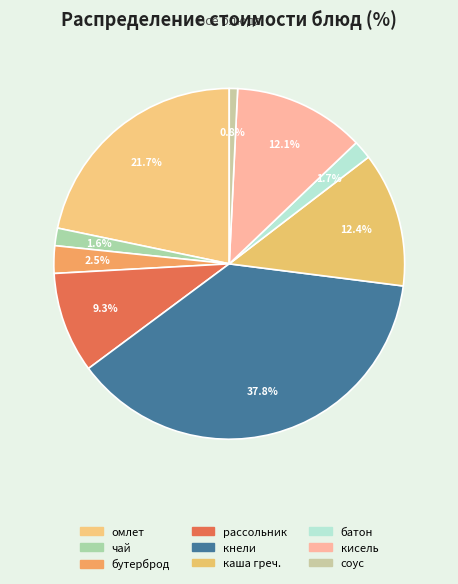

How many slices are in this pie chart?

9